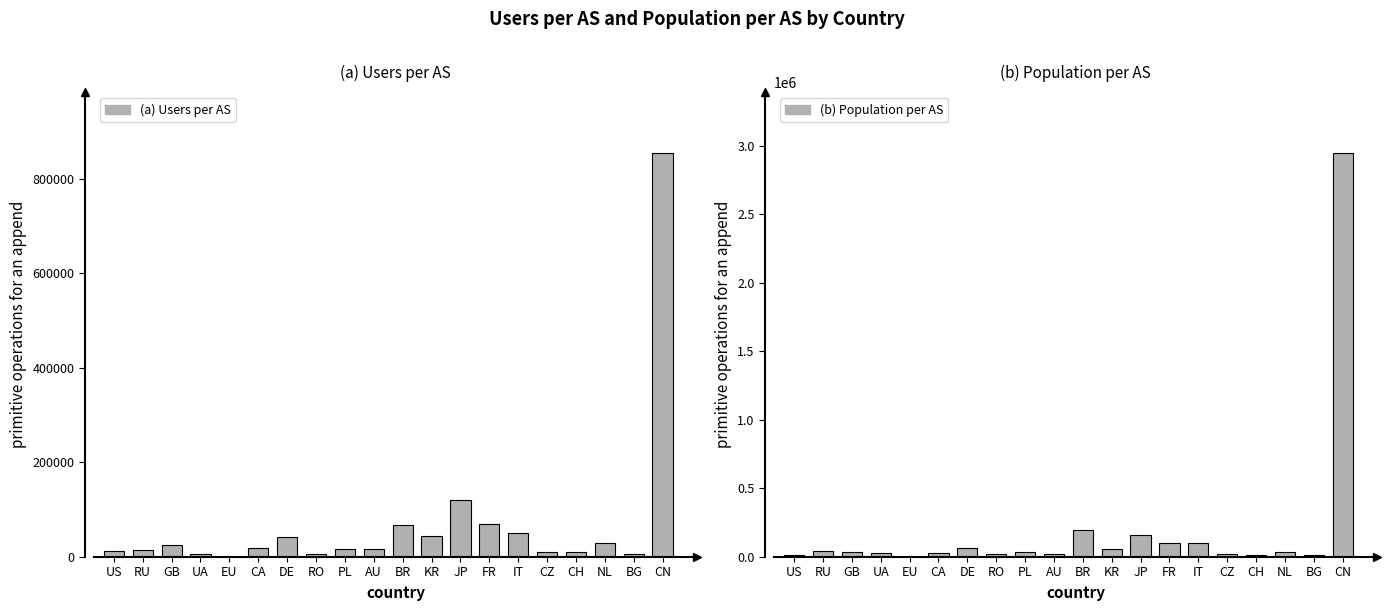

How many positive values does the (a) Users per AS series have?

19